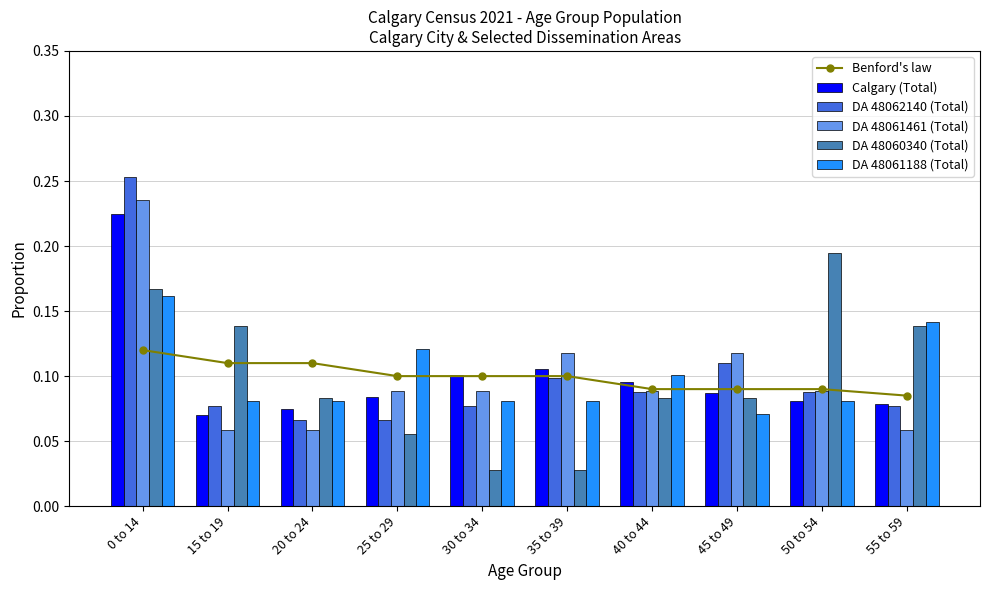

Reading left to right, extract all data points from this chart.

Benford's law: 0.1	0.1	0.1	0.1	0.1	0.1	0.1	0.1	0.1	0.1
Calgary (Total): 0.2	0.1	0.1	0.1	0.1	0.1	0.1	0.1	0.1	0.1
DA 48062140 (Total): 0.3	0.1	0.1	0.1	0.1	0.1	0.1	0.1	0.1	0.1
DA 48061461 (Total): 0.2	0.1	0.1	0.1	0.1	0.1	0.1	0.1	0.1	0.1
DA 48060340 (Total): 0.2	0.1	0.1	0.1	0.0	0.0	0.1	0.1	0.2	0.1
DA 48061188 (Total): 0.2	0.1	0.1	0.1	0.1	0.1	0.1	0.1	0.1	0.1